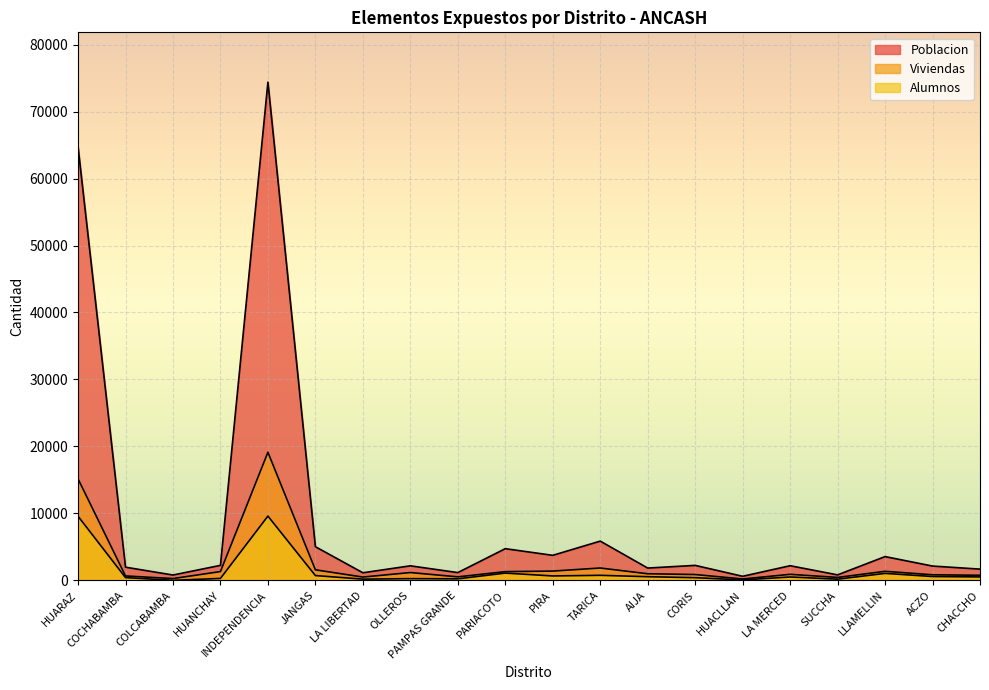

The Alumnos series shows 172 at LA MERCED. True or false?

False